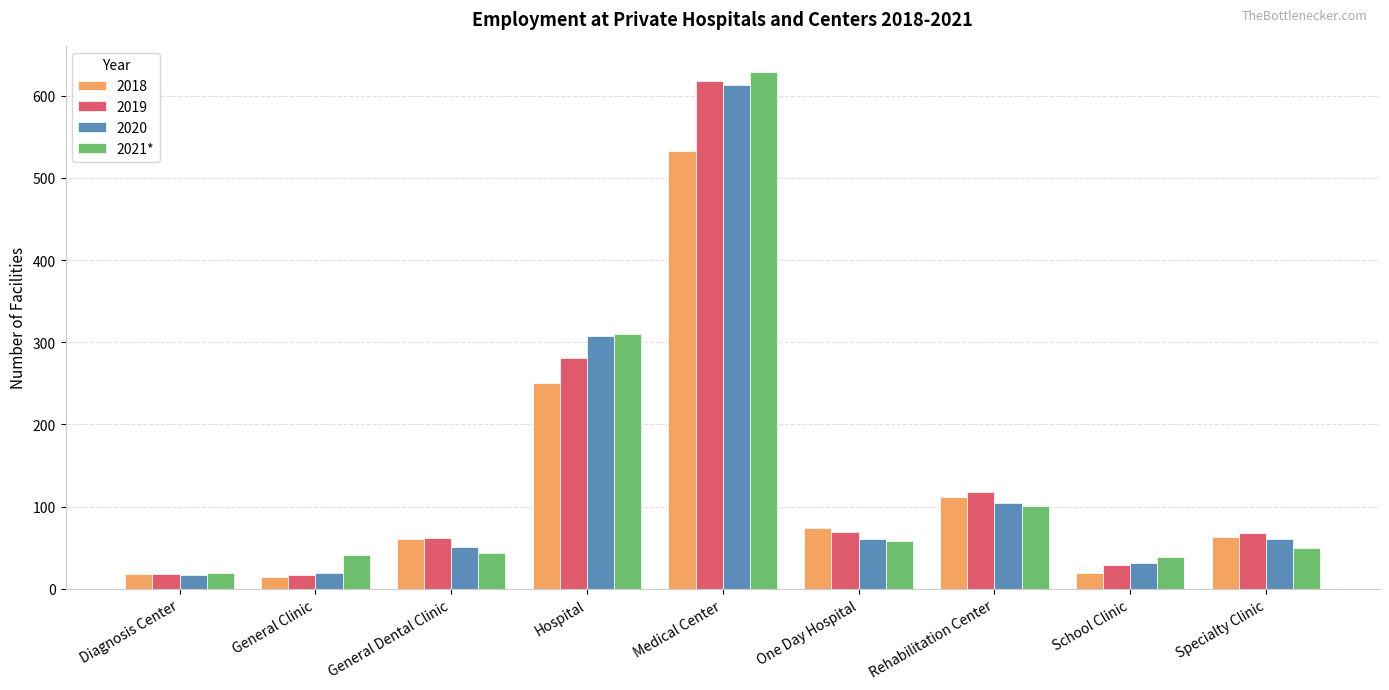

Count the number of categories in the chart.

9